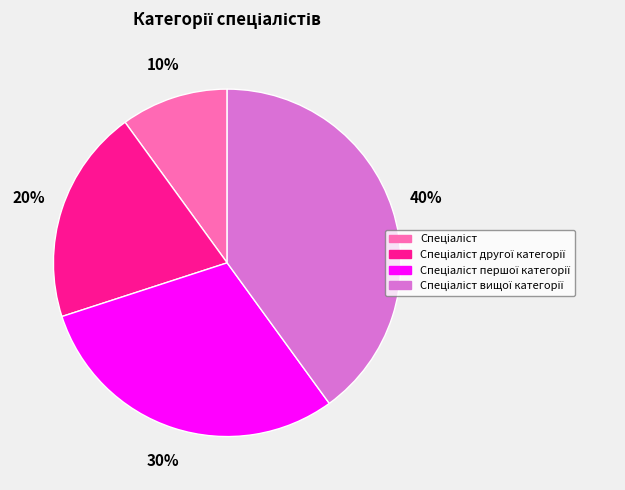

How many segments does this pie chart have?

4